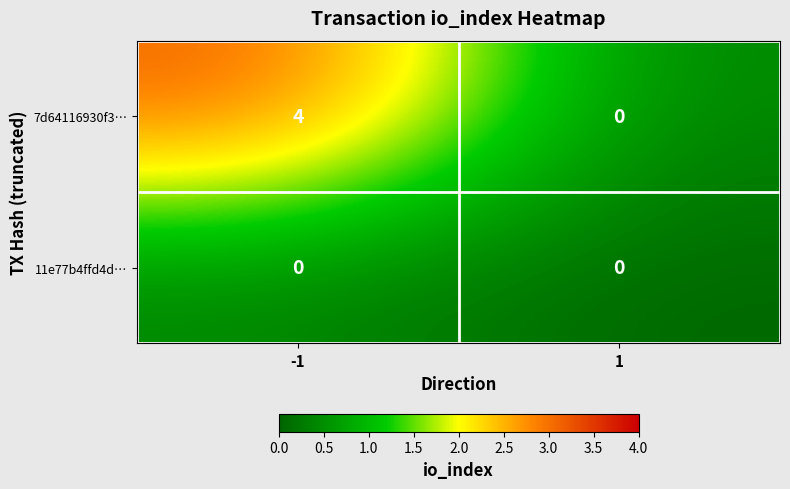

Reading left to right, extract all data points from this chart.

7d64116930f3…: -1=4	1=0
11e77b4ffd4d…: -1=0	1=0